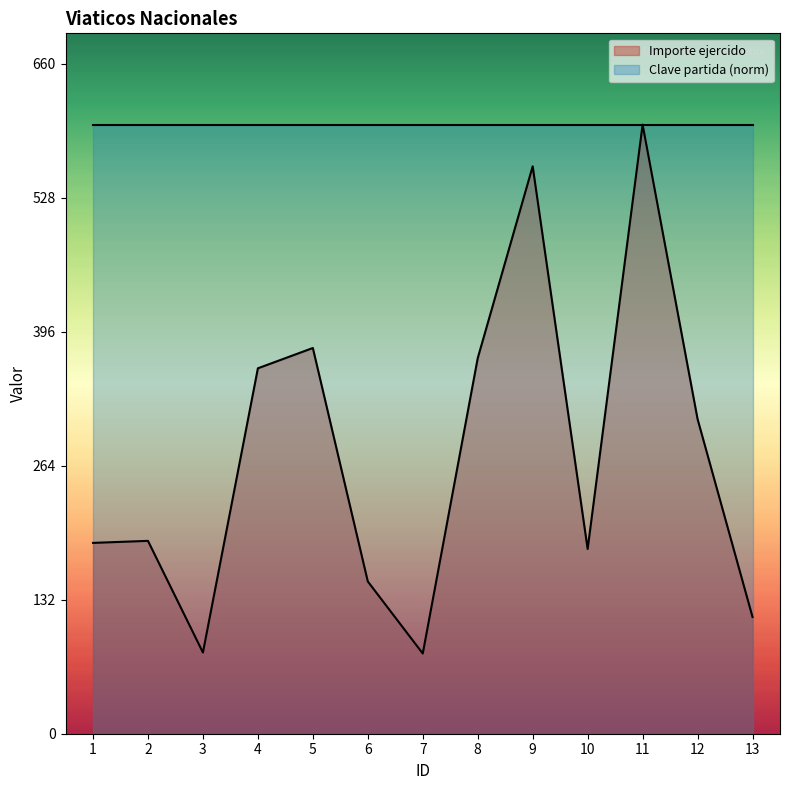

Where is the first local maximum?

2